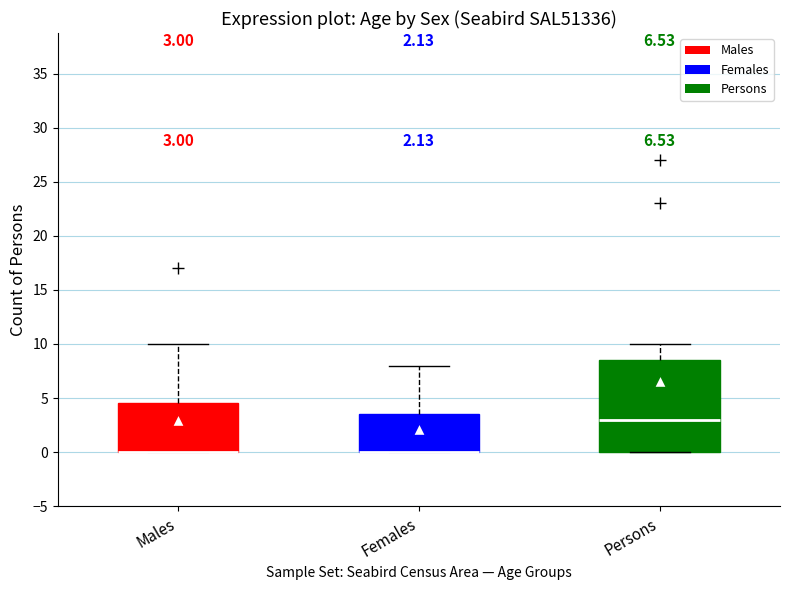

Comparing the boxes themselves (not the whiskers), which one is the tallest?

Persons